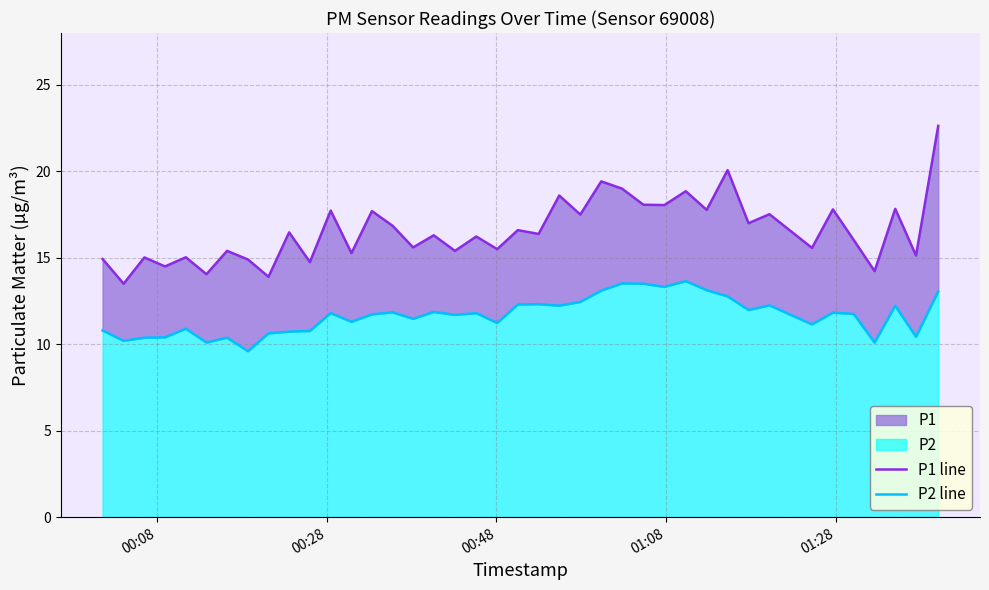

True or false: P1 line and P2 line intersect in this chart.

False